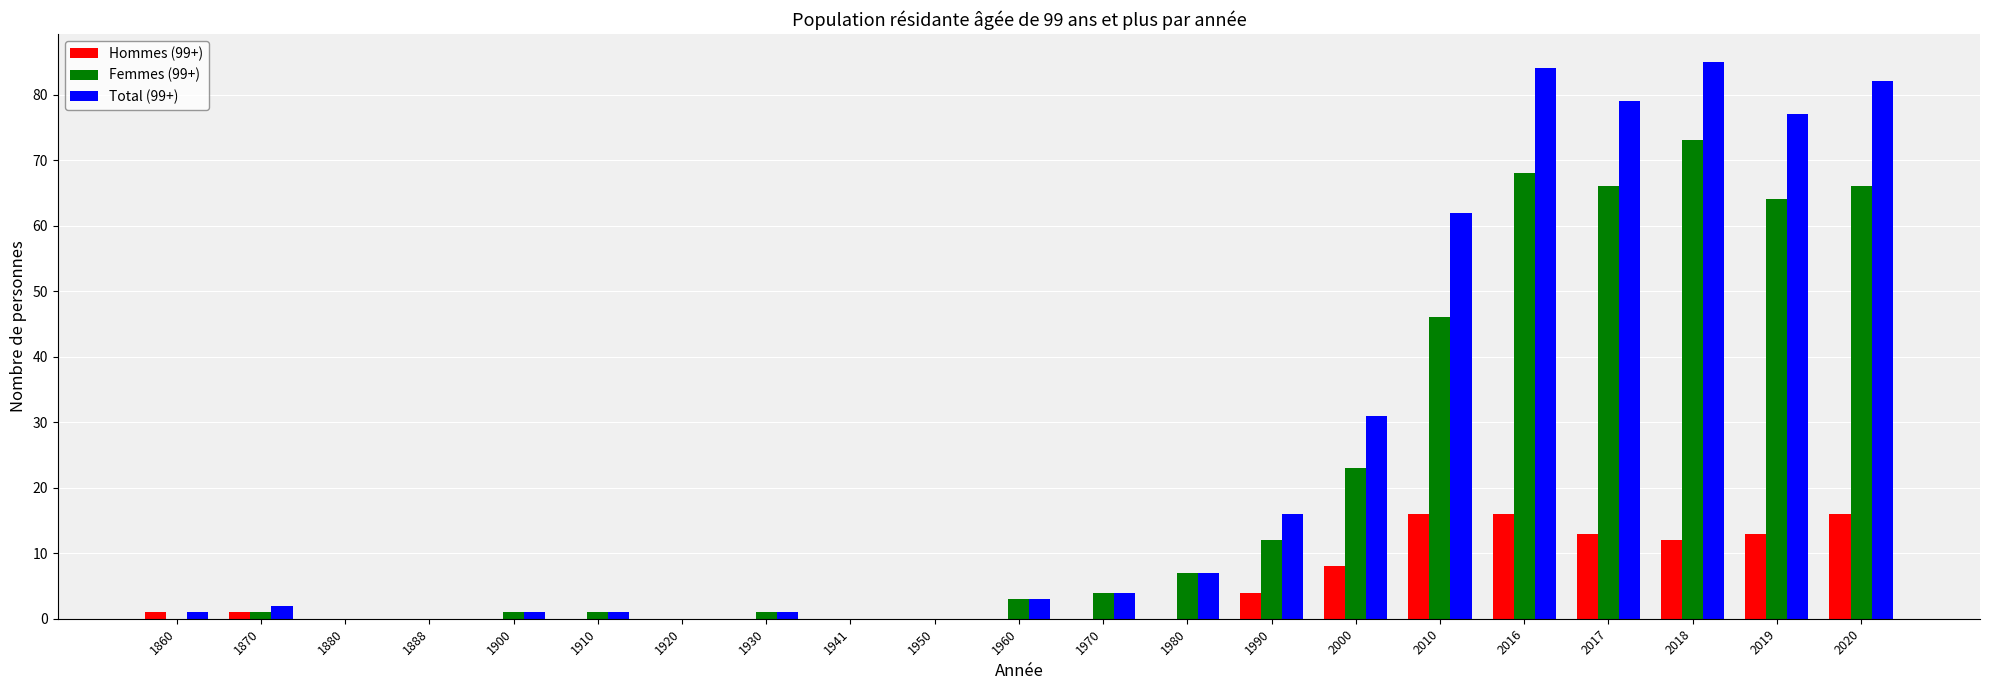

What is the sum of all Total (99+) values?

536